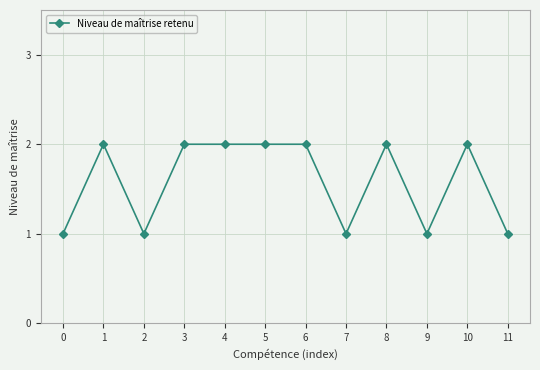

Approximately how many times larger is the value at 11 compared to 2?

1.0